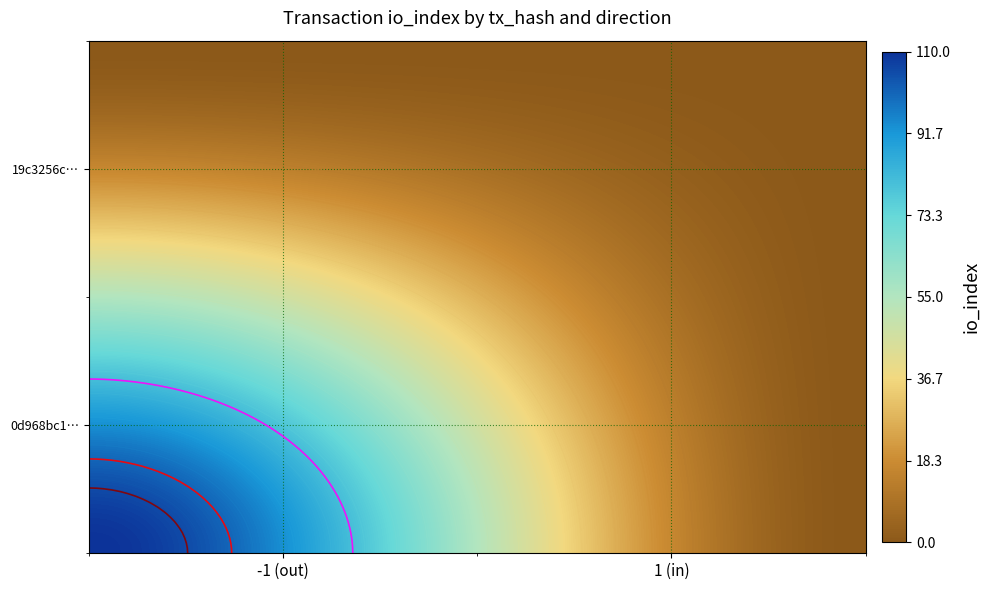

Which category has the highest value in the 19c3256c9d4a1c985b8df9bf75165f742122867 series?

-1